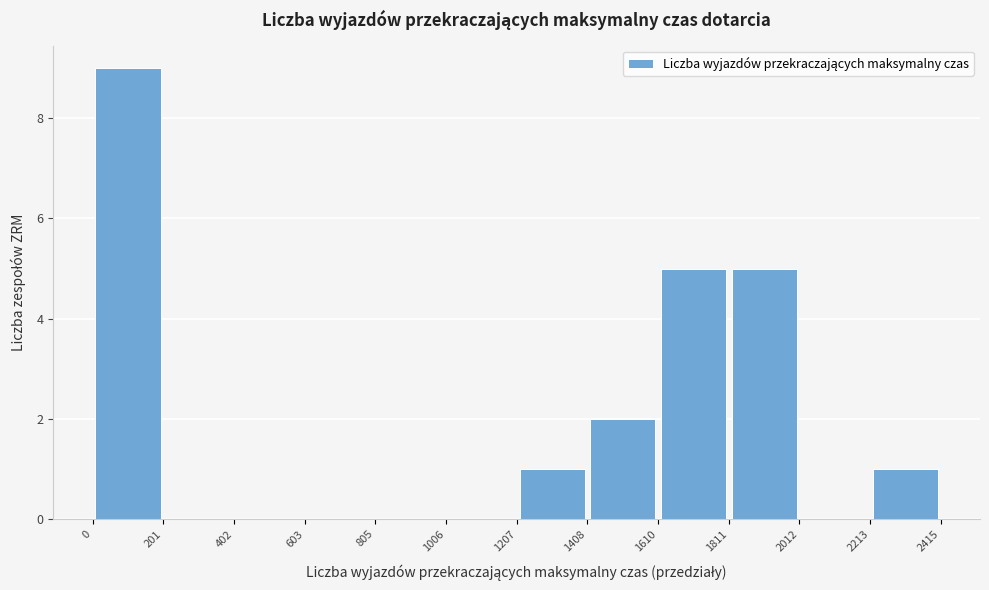

Reading left to right, list every bar in this chart as the range it spans on the x-axis followed by its height. The values are not printed on the chart, so give them approximately, as read against the axis.

0 to 201: 9
201 to 402: 0
402 to 603: 0
603 to 805: 0
805 to 1006: 0
1006 to 1207: 0
1207 to 1408: 1
1408 to 1610: 2
1610 to 1811: 5
1811 to 2012: 5
2012 to 2213: 0
2213 to 2415: 1